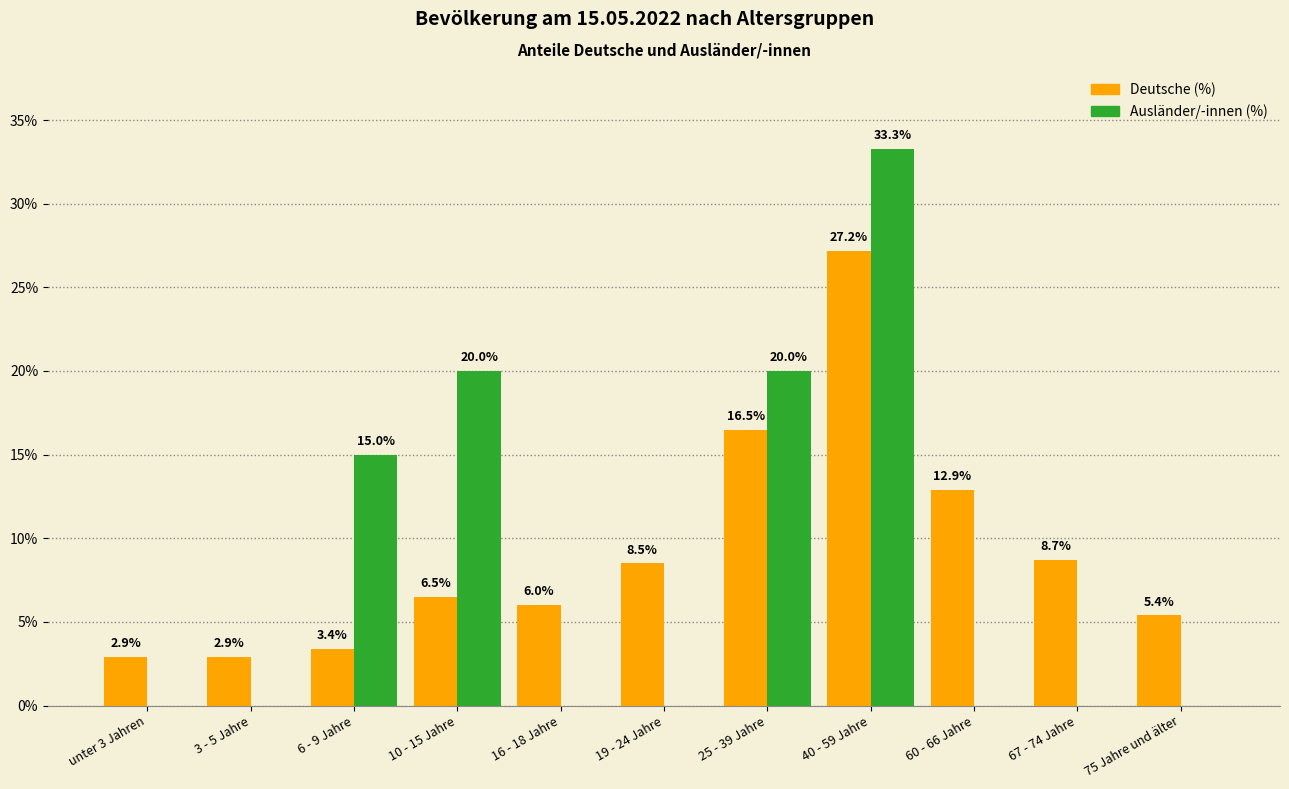

Which series has the largest total across all categories?

Deutsche (%)